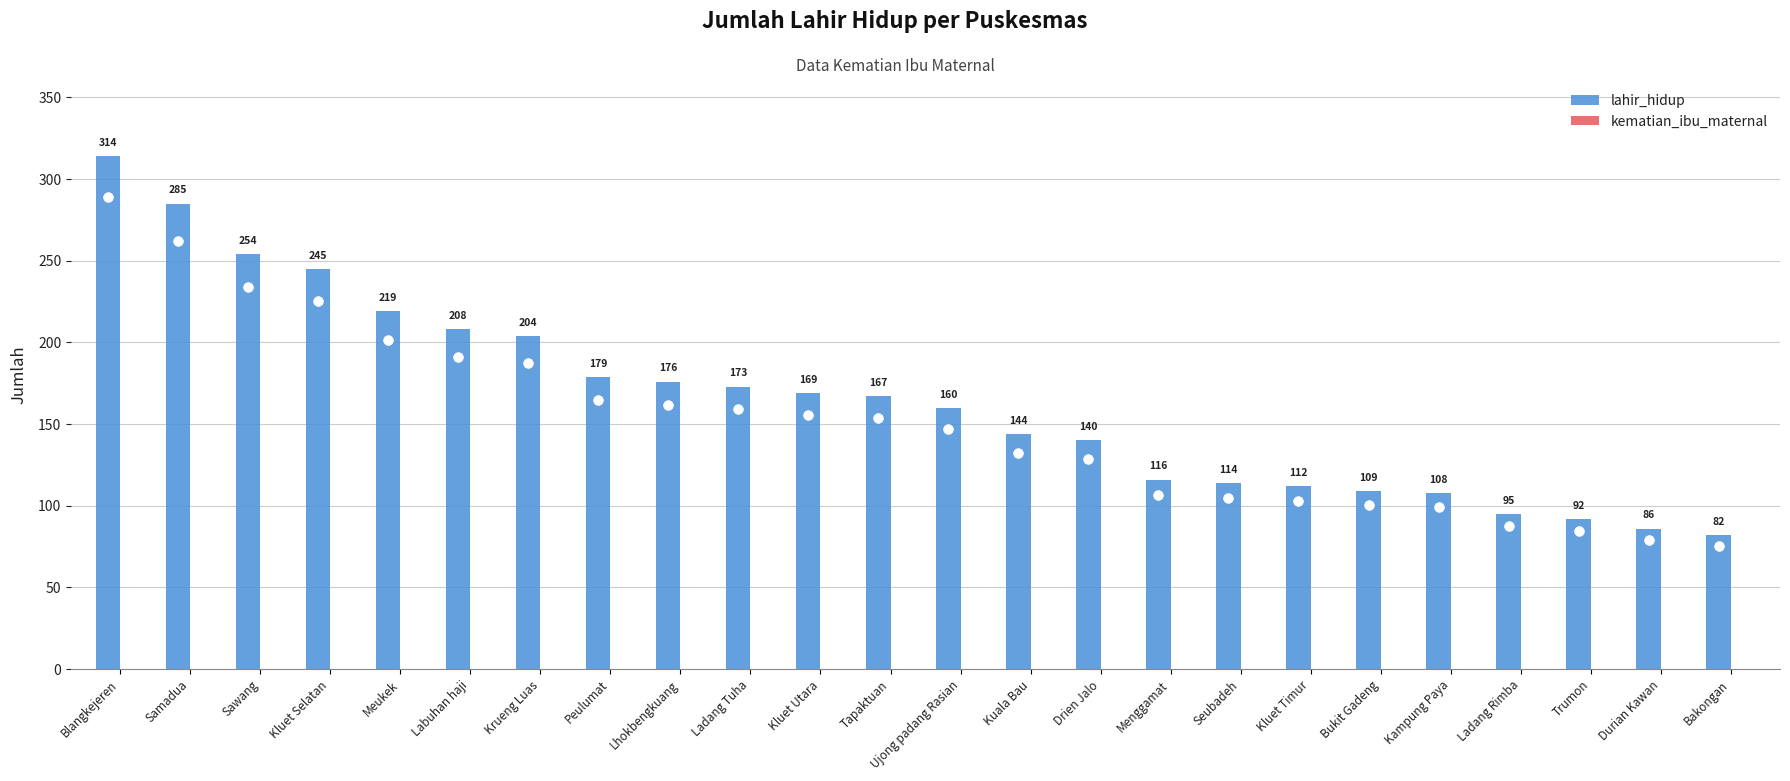

What is the label of the 12th bar from the right?

Ujong padang Rasian